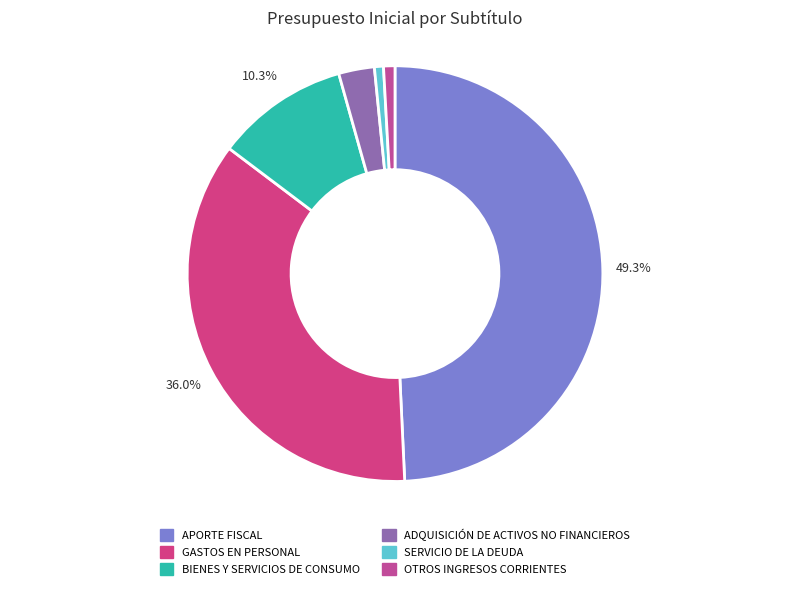

True or false: BIENES Y SERVICIOS DE CONSUMO accounts for 10% of the total.

True